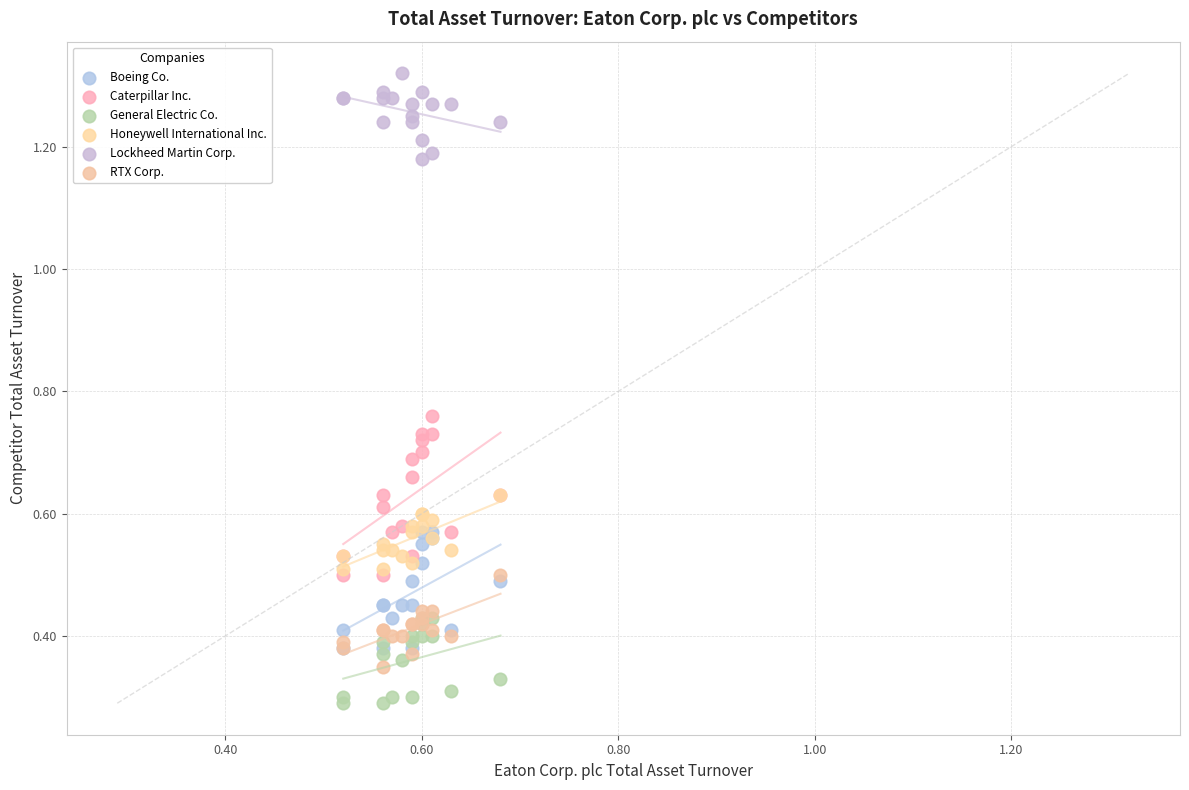

Which series contains the highest Y value?

Lockheed Martin Corp.